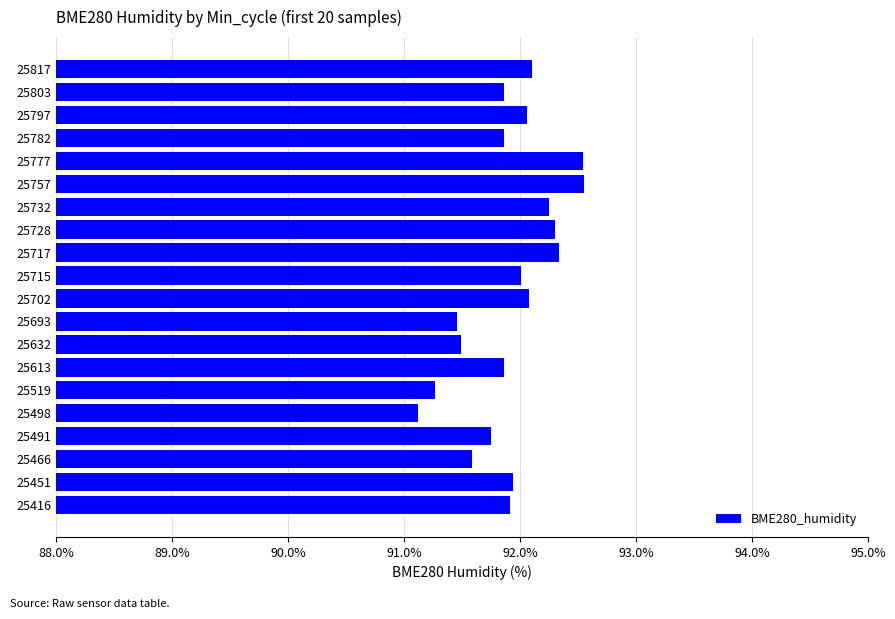

At which label is the value closest to 91?

25498